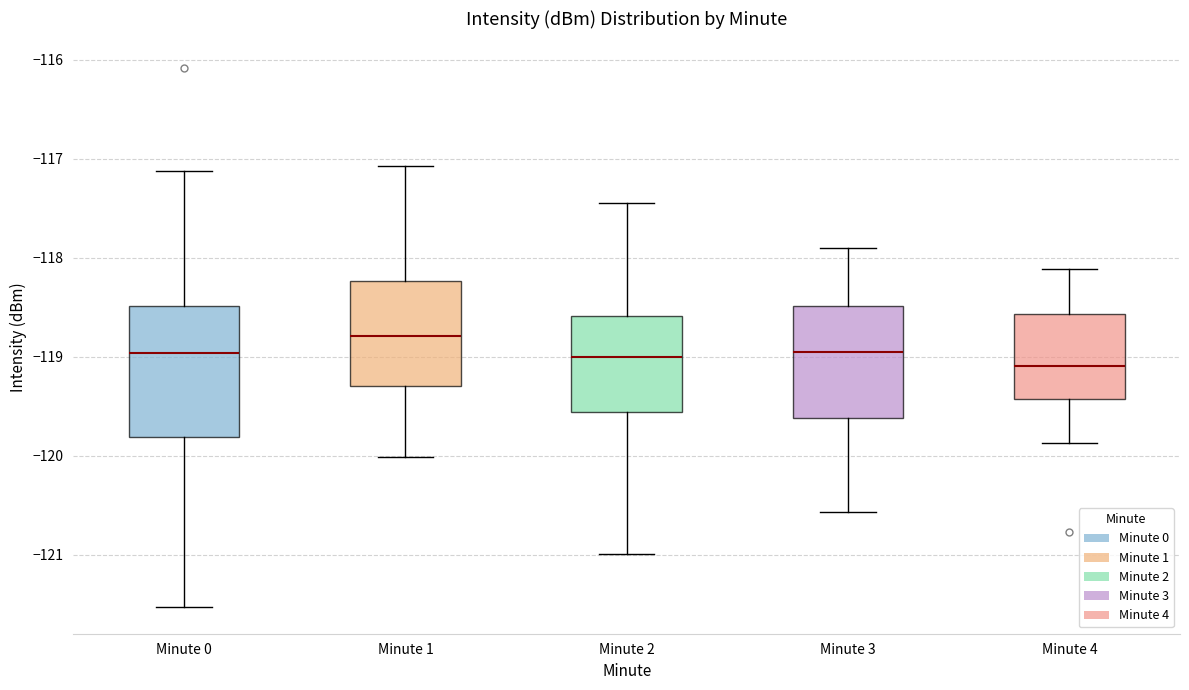

Reading left to right, transcribe this box plot: for each box, give where its median line is, the range the box spans, and where its two whiskers end, as read against the y-axis. The values are not printed on the chart, so give them approximately, as read against the axis.

Minute 0: median -119.0, box -119.8 to -118.5, whiskers -121.5 to -117.1
Minute 1: median -118.8, box -119.3 to -118.2, whiskers -120.0 to -117.1
Minute 2: median -119.0, box -119.6 to -118.6, whiskers -121.0 to -117.4
Minute 3: median -119.0, box -119.6 to -118.5, whiskers -120.6 to -117.9
Minute 4: median -119.1, box -119.4 to -118.6, whiskers -119.9 to -118.1